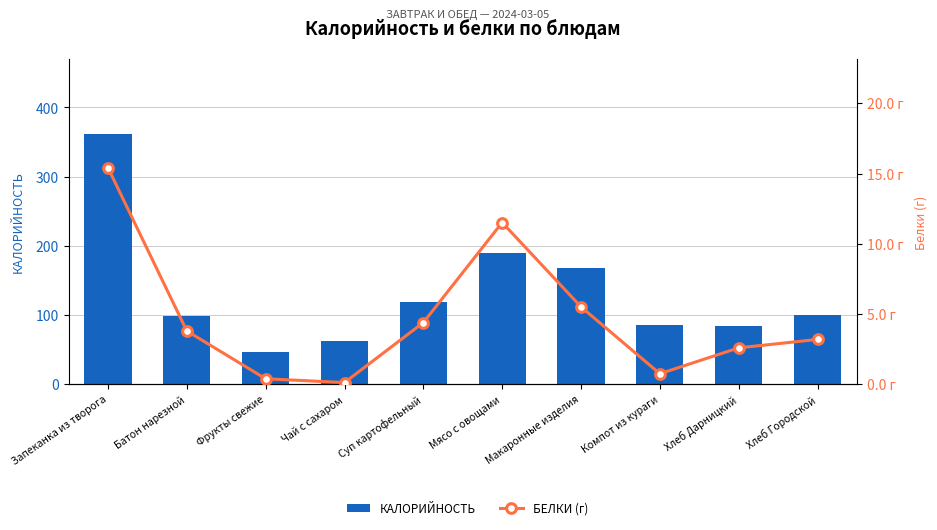

Which label corresponds to the smallest value in the chart?

Чай с сахаром